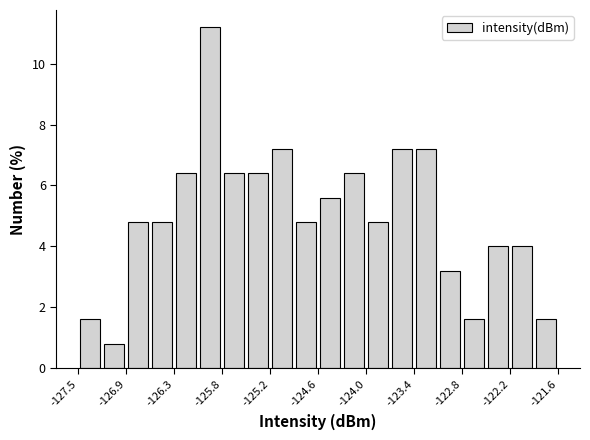

Around what value on the x-axis is the tallest bar? Give the approximate position of its centre, as read against the axis.

-125.9